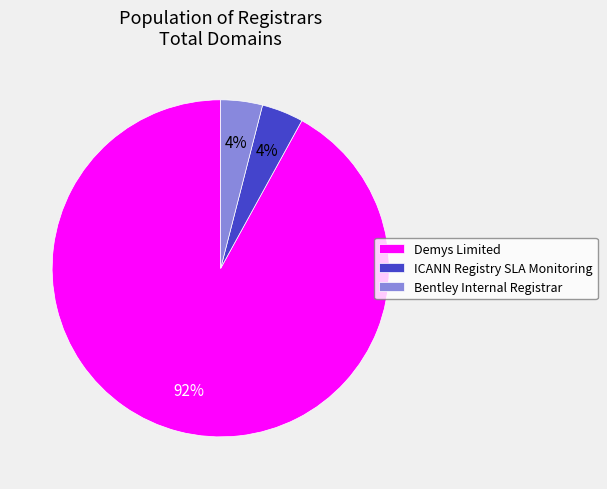

Which has a higher value, Demys Limited or ICANN Registry SLA Monitoring?

Demys Limited